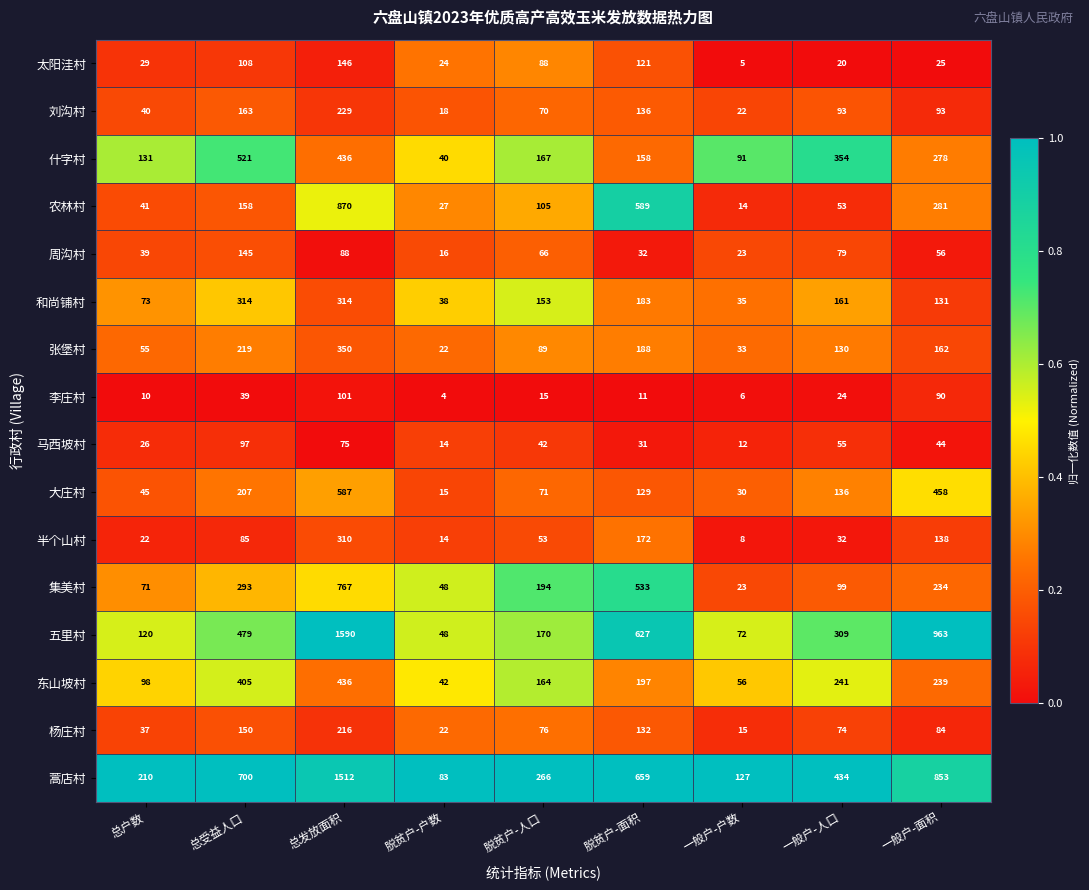

Rank the series at 总户数 from lowest to highest value.

李庄村, 半个山村, 马西坡村, 太阳洼村, 杨庄村, 周沟村, 刘沟村, 农林村, 大庄村, 张堡村, 集美村, 和尚铺村, 东山坡村, 五里村, 什字村, 蒿店村